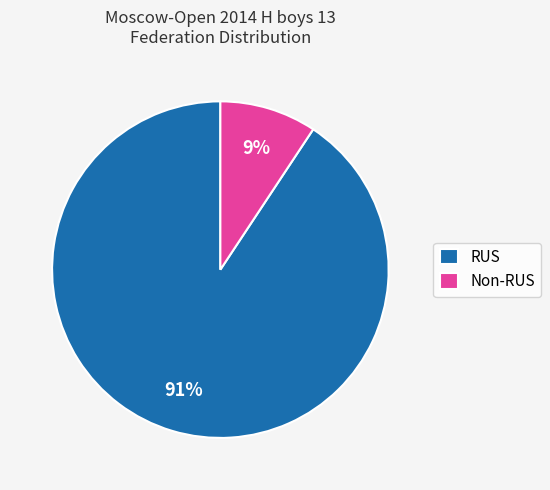

Between RUS and Non-RUS, which is larger?

RUS